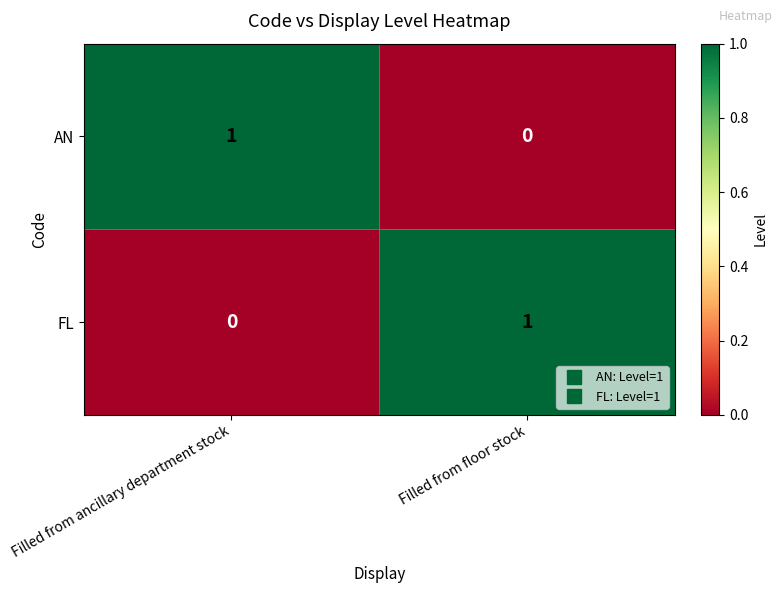

How many categories are shown in the chart?

2